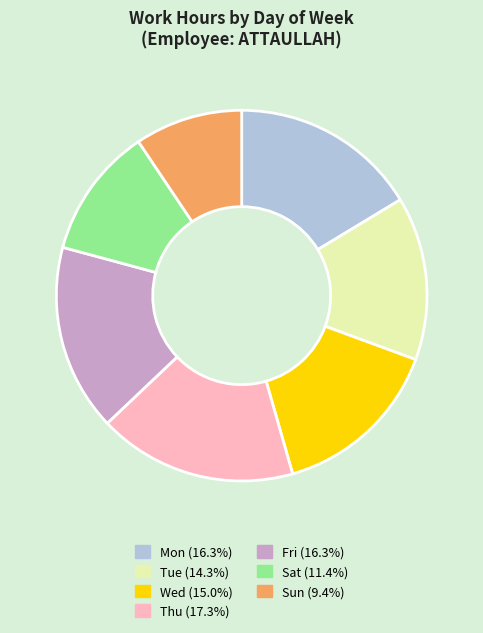

Does any single category account for the majority?

No